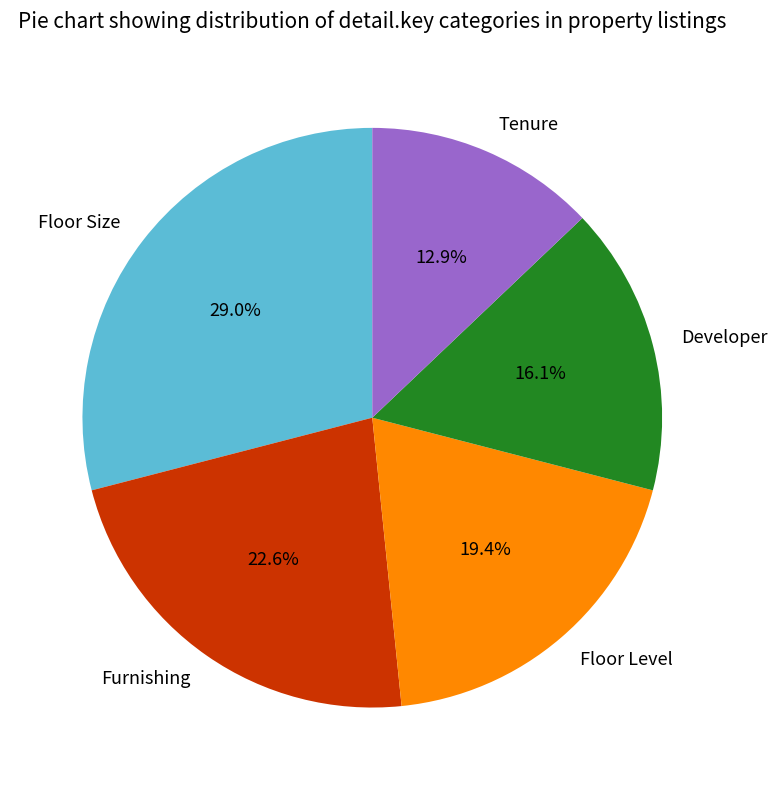

Which slice is the largest?

Floor Size